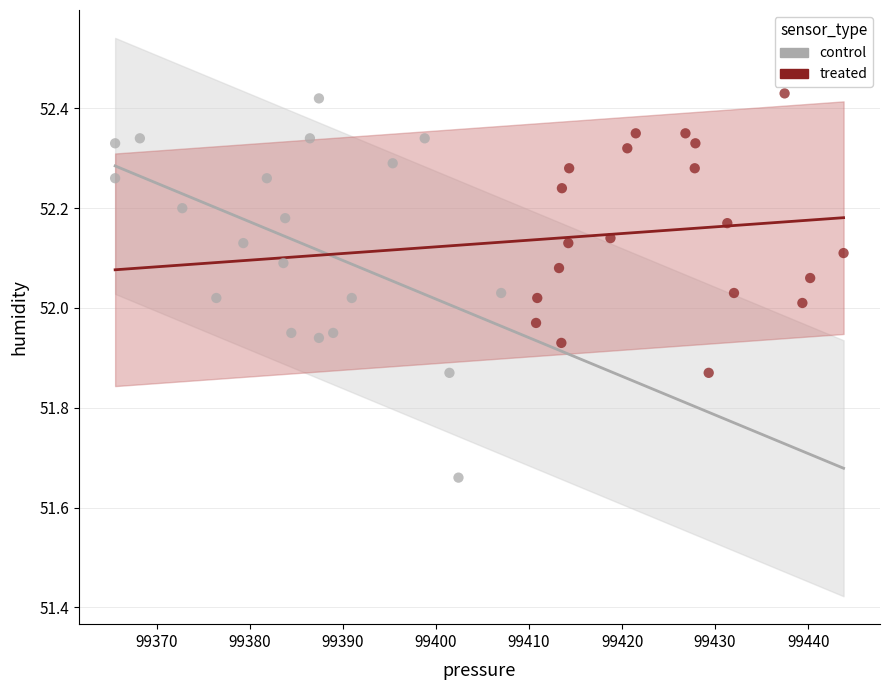

Which series has the widest spread of Y values?

control